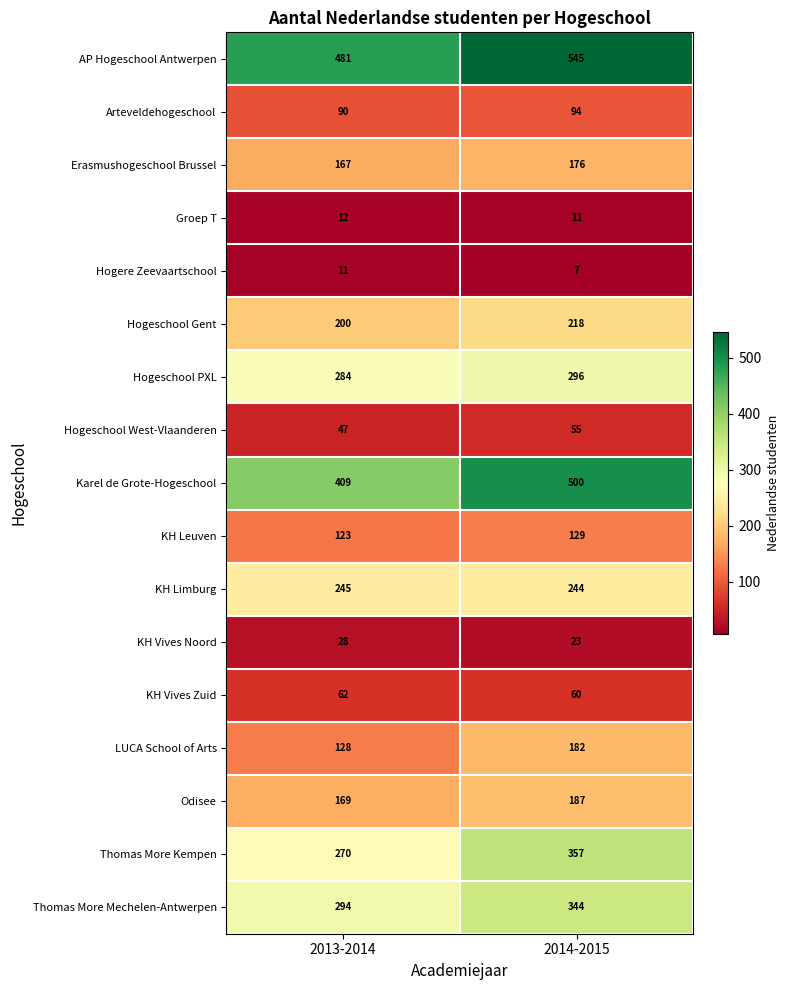

What is the total value across all series at 2014-2015?

3428